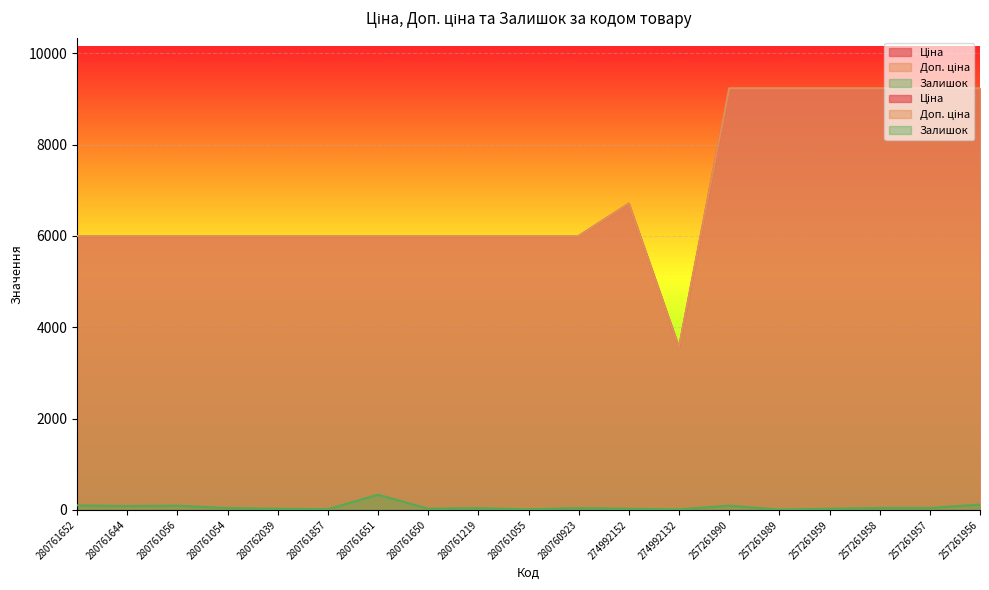

What is the difference between the highest and lowest values at 274992132?

3545.0